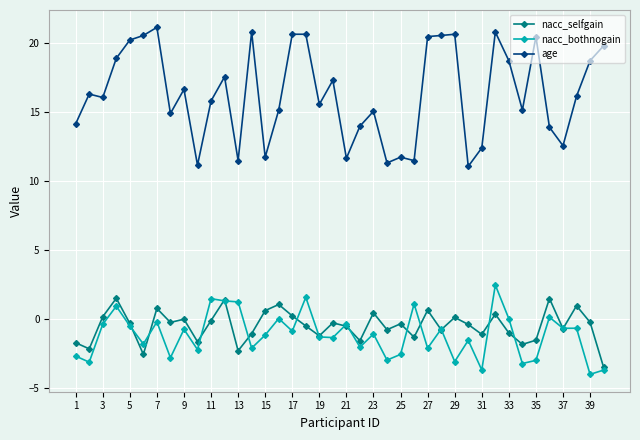

Which series has the largest total across all categories?

age